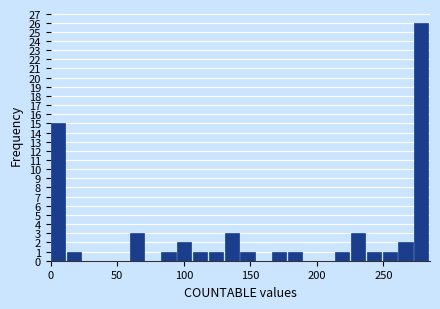

Around what value on the x-axis is the tallest bar? Give the approximate position of its centre, as read against the axis.

280